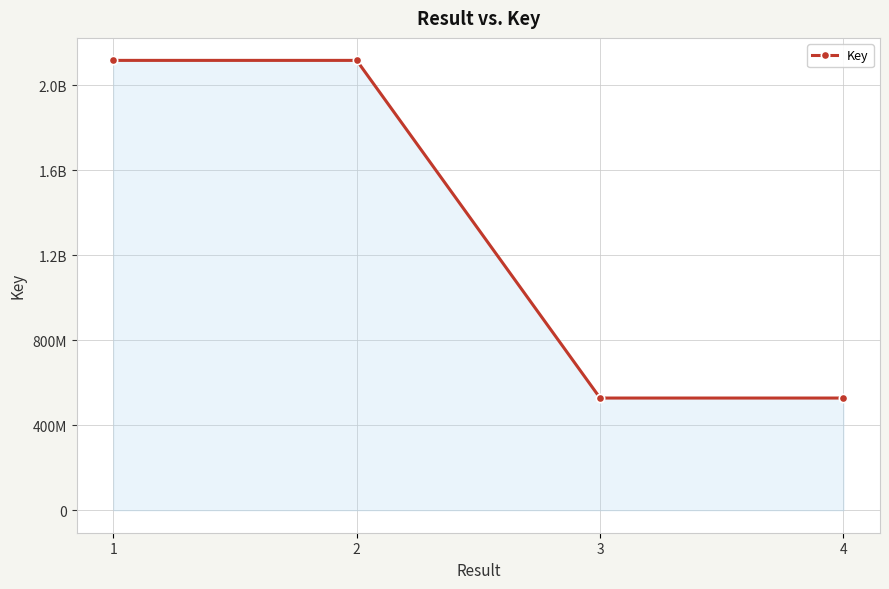

Does the chart have visible grid lines?

Yes